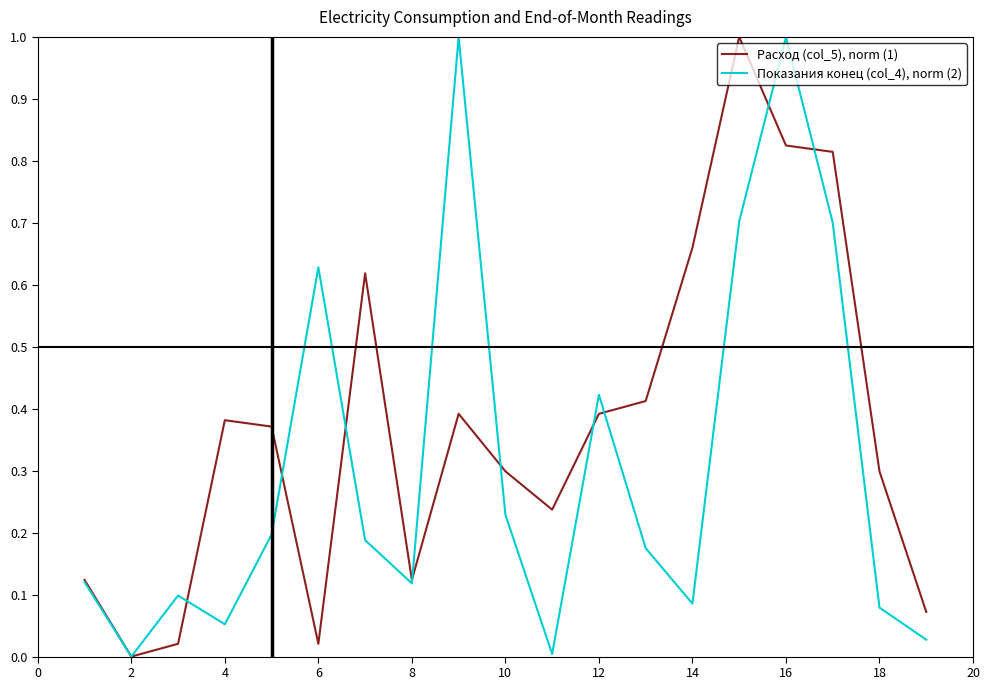

Which series has the largest total across all categories?

Расход (col_5), norm (1)